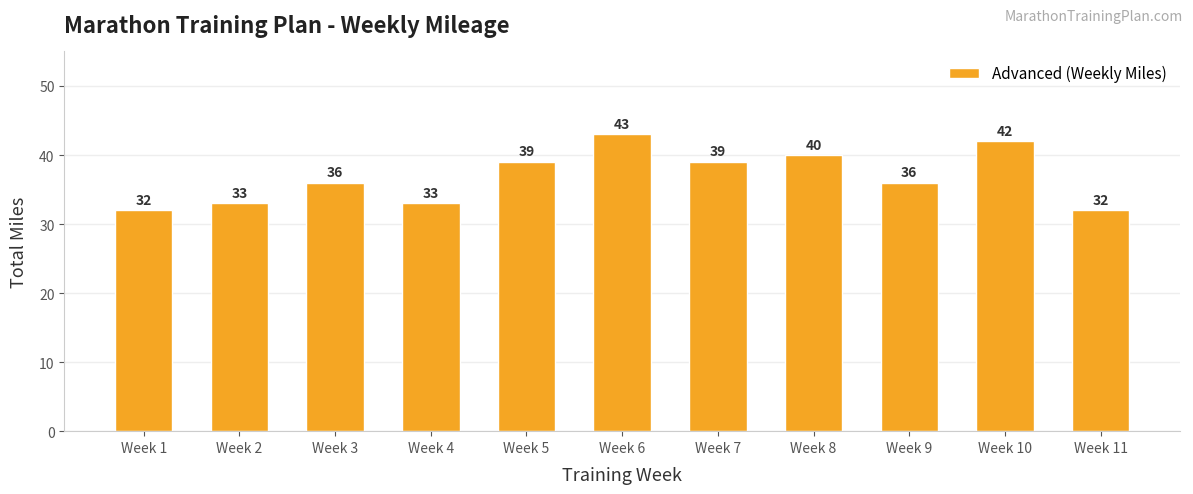

What is the difference between the values at Week 11 and Week 7?

7